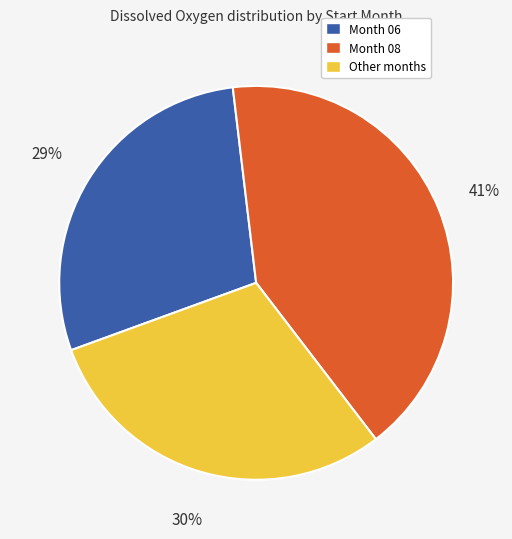

Is the sum of Other months and Month 06 greater than half?

Yes